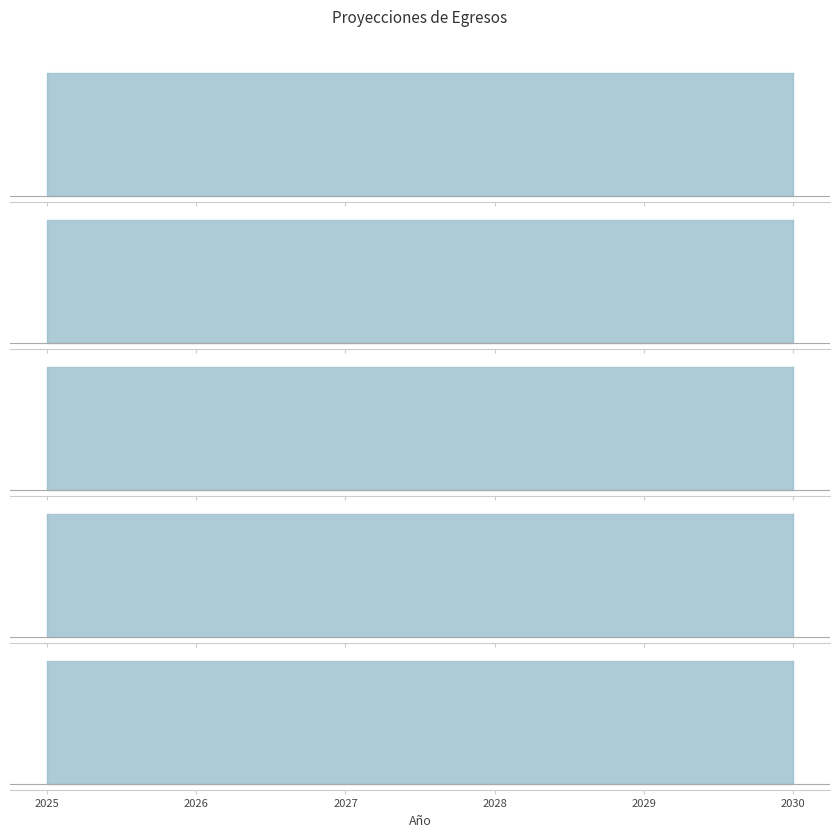

What are all the series names shown in the legend?

Servicios Personales, Materiales y Suministros, Servicios Generales, Bienes Muebles e Intangibles, Inversiones Financieras